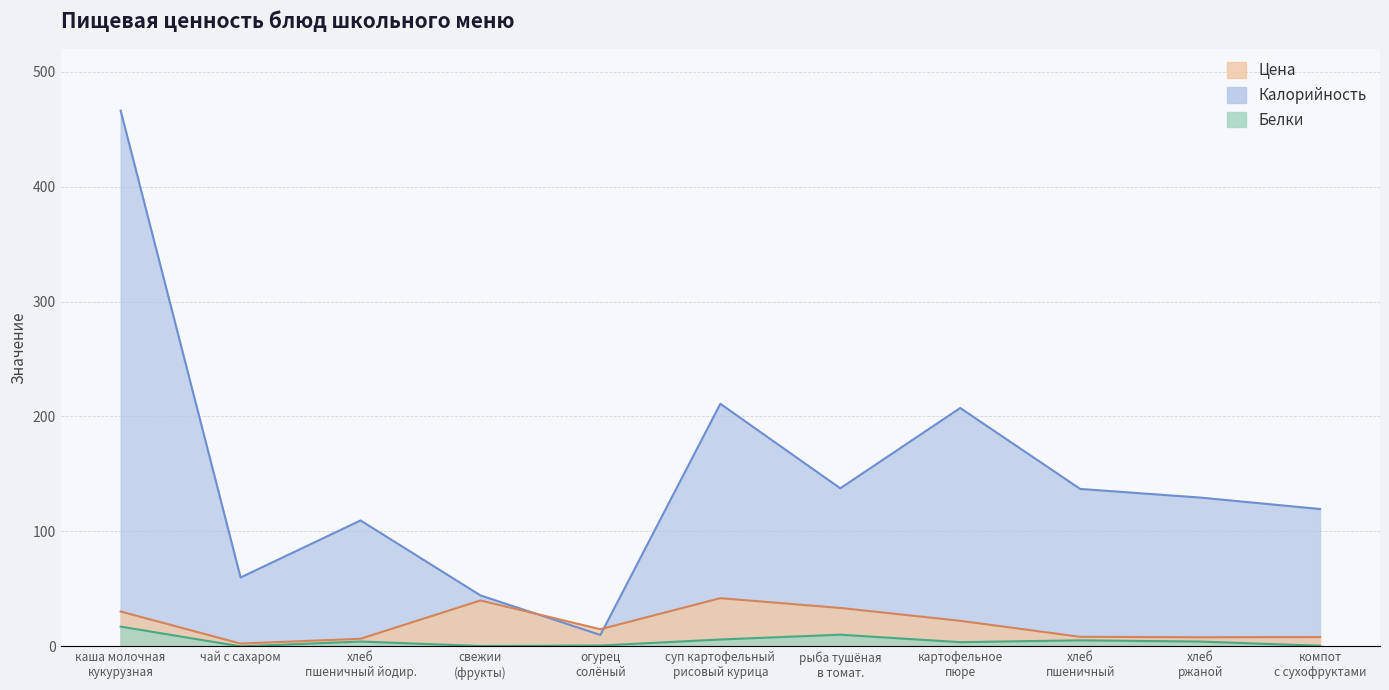

Reading left to right, list all the values displayed in this chart.

Цена: каша молочная
кукурузная=30.4	чай с сахаром=2.5	хлеб
пшеничный йодир.=6.7	свежии
(фрукты)=40.0	огурец
солёный=15.0	суп картофельный
рисовый курица=42.0	рыба тушёная
в томат.=33.5	картофельное
пюре=22.3	хлеб
пшеничный=8.4	хлеб
ржаной=8.0	компот
с сухофруктами=8.2
Калорийность: каша молочная
кукурузная=466.0	чай с сахаром=60.0	хлеб
пшеничный йодир.=109.6	свежии
(фрукты)=44.4	огурец
солёный=10.0	суп картофельный
рисовый курица=211.0	рыба тушёная
в томат.=137.5	картофельное
пюре=207.4	хлеб
пшеничный=137.0	хлеб
ржаной=129.5	компот
с сухофруктами=119.5
Белки: каша молочная
кукурузная=17.3	чай с сахаром=0.1	хлеб
пшеничный йодир.=4.3	свежии
(фрукты)=0.4	огурец
солёный=0.8	суп картофельный
рисовый курица=6.1	рыба тушёная
в томат.=10.2	картофельное
пюре=3.7	хлеб
пшеничный=5.3	хлеб
ржаной=4.2	компот
с сухофруктами=0.6